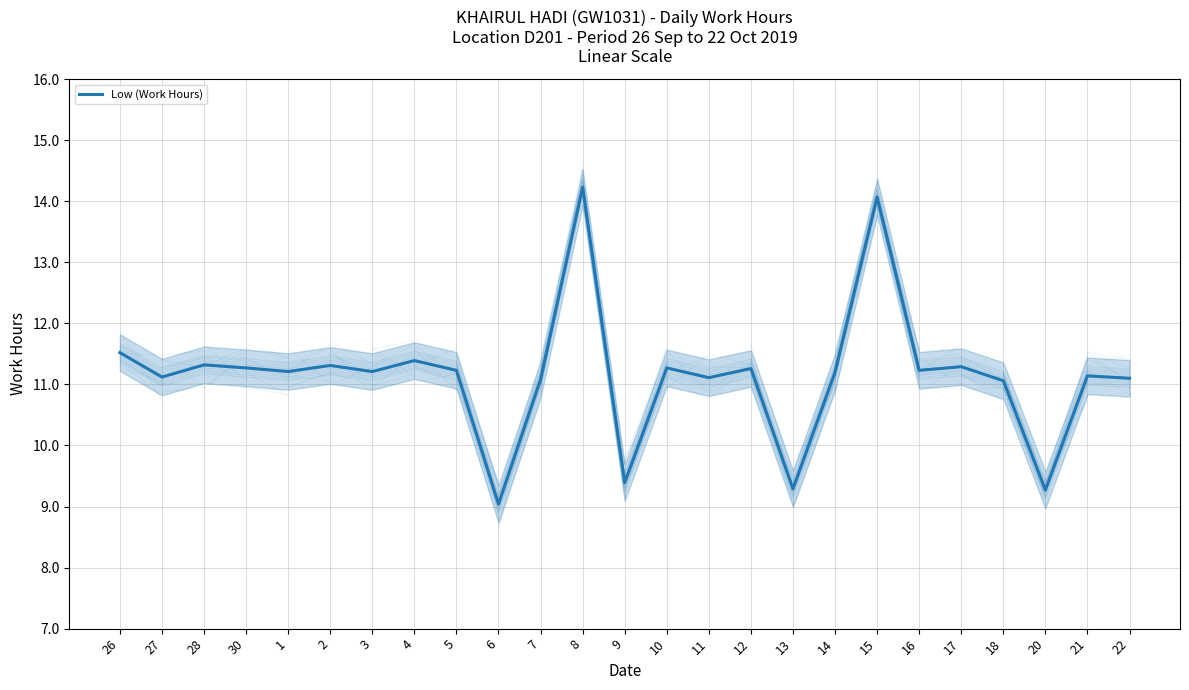

Reading right to left, what are all the values shown in this chart?

11.1	11.1	9.3	11.1	11.3	11.2	14.1	11.2	9.3	11.3	11.1	11.3	9.4	14.2	11.1	9.0	11.2	11.4	11.2	11.3	11.2	11.3	11.3	11.1	11.5